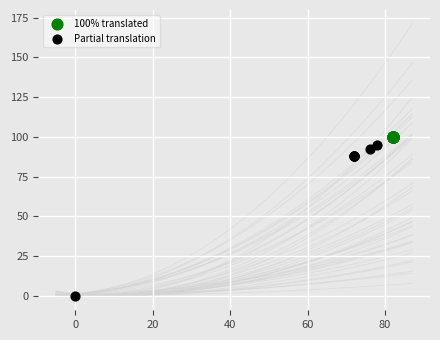

Which series contains the lowest Y value?

Partial translation